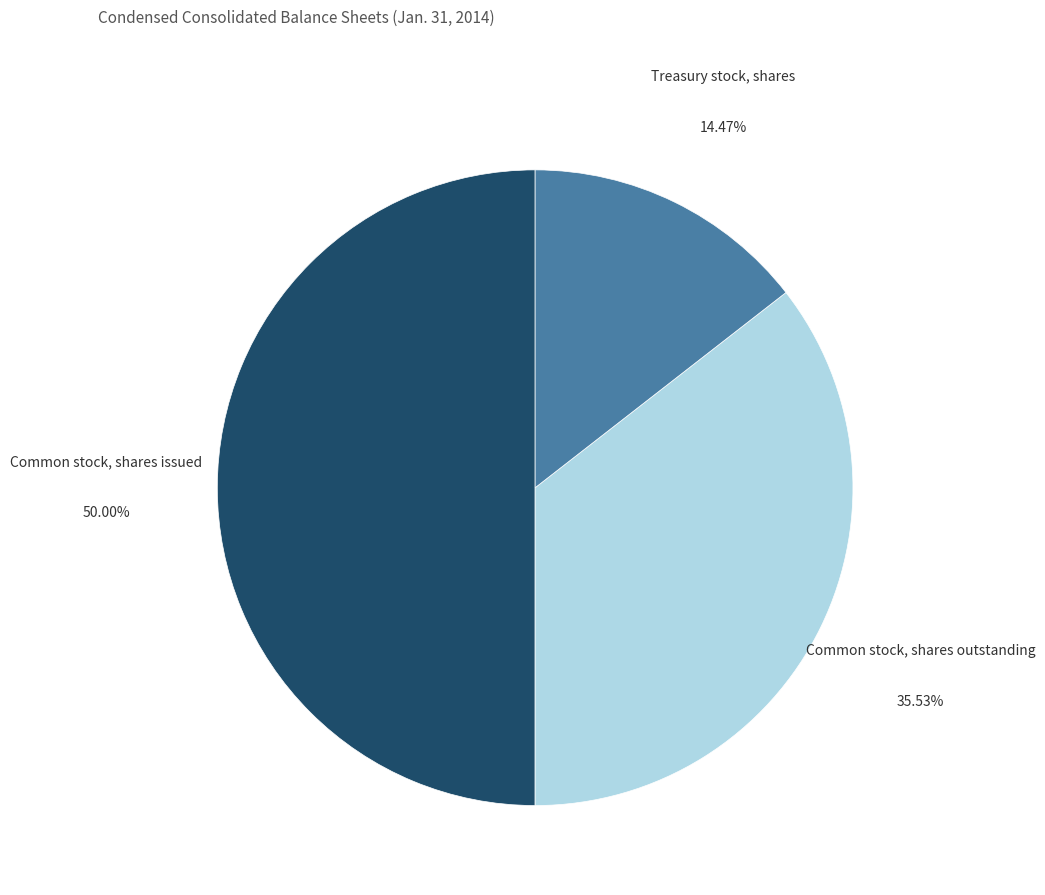

Combined, do Common stock, shares issued and Common stock, shares outstanding account for over 50%?

Yes